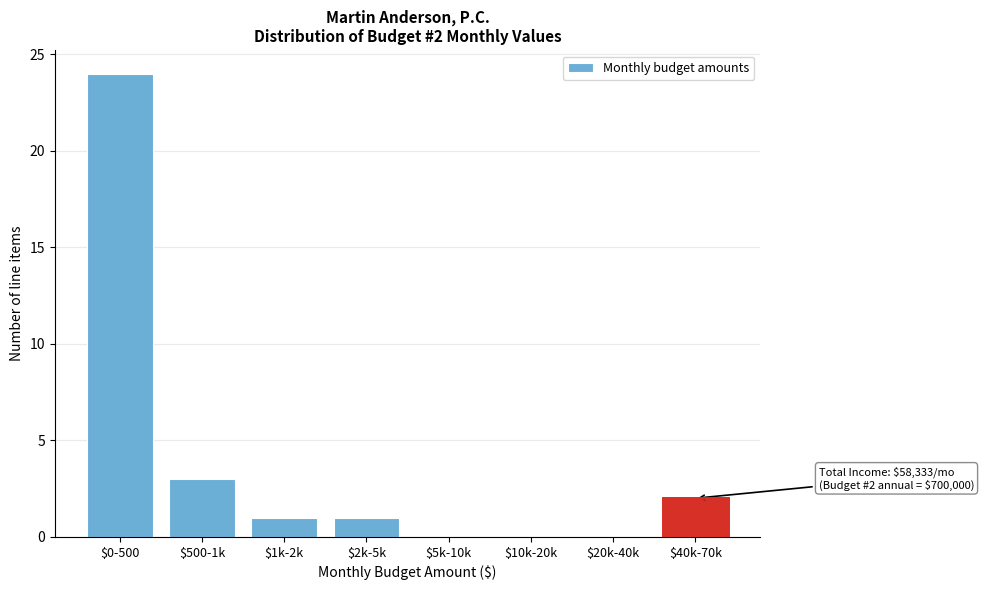

What is the sum of all values?

31